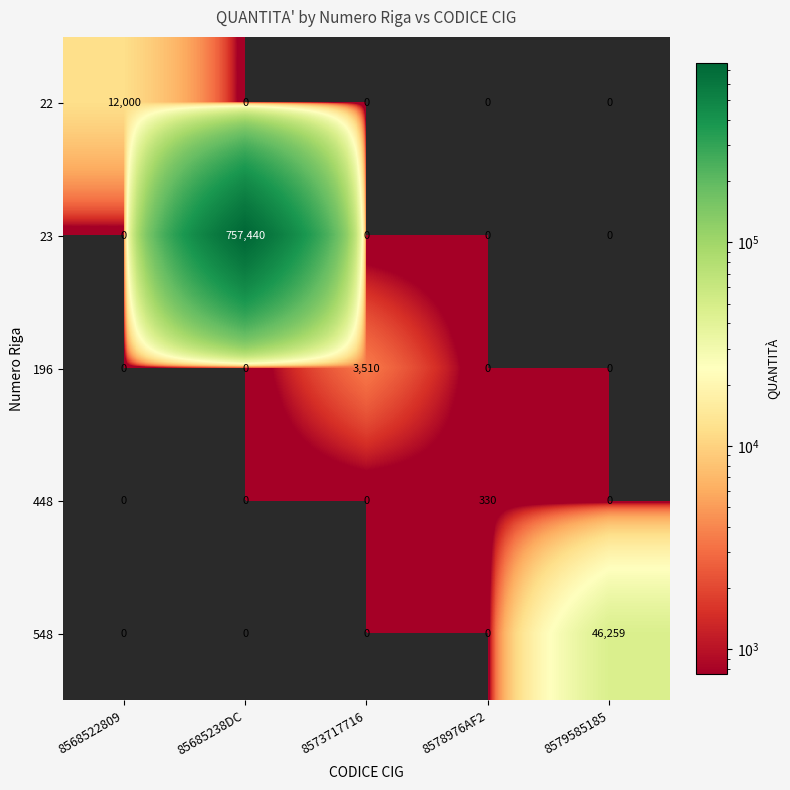

What is the sum of the 548 values at 85685238DC and 8579585185?

46259